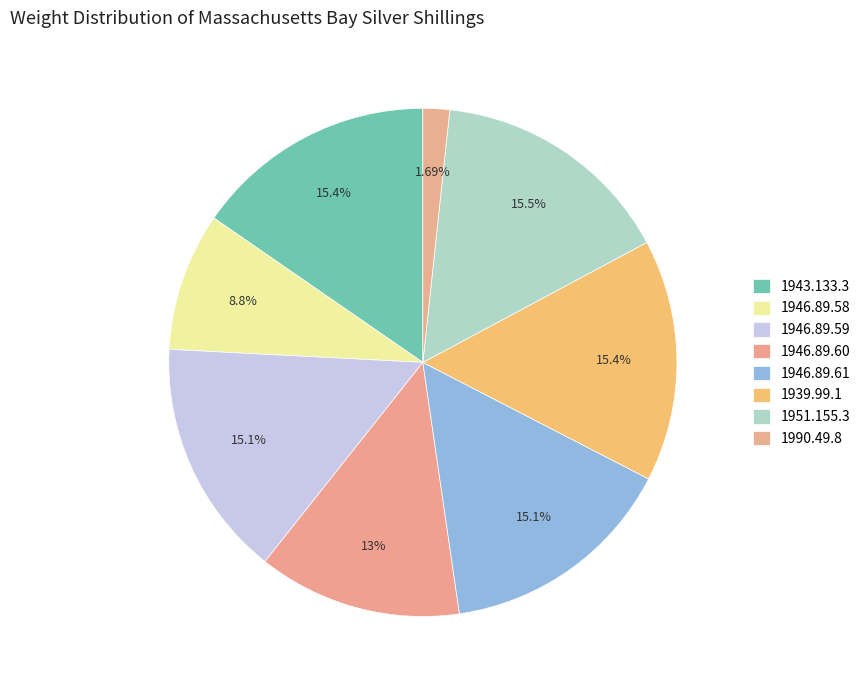

Count the number of slices in the pie.

8